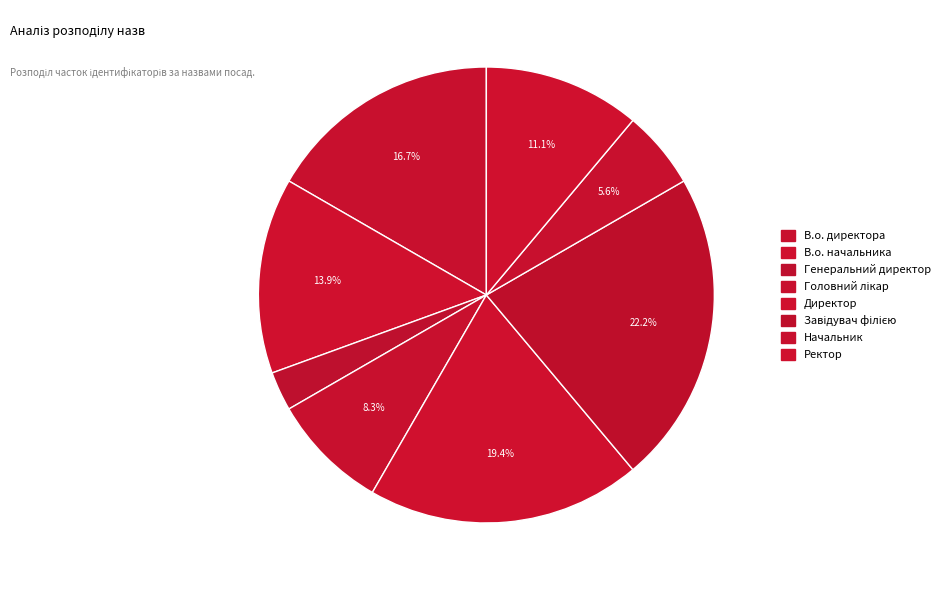

Do Начальник and В.о. начальника together represent more than half of the pie?

No